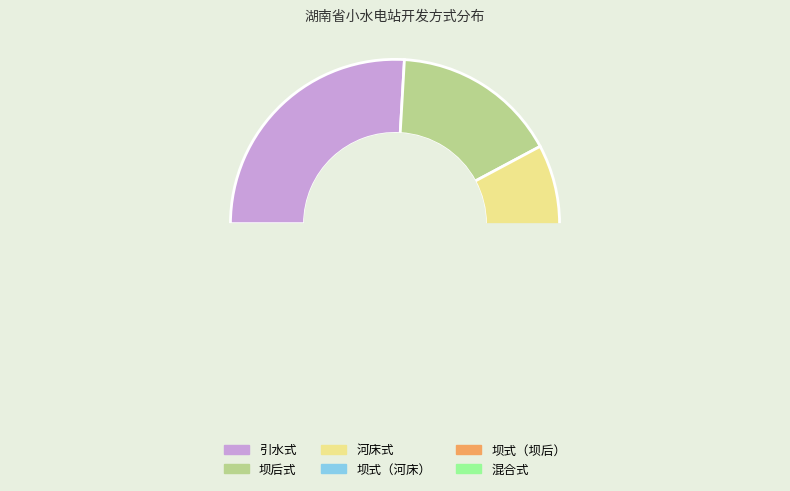

To the nearest percent, what is the combined percentage of 坝后式 and 坝式（河床）?

27%